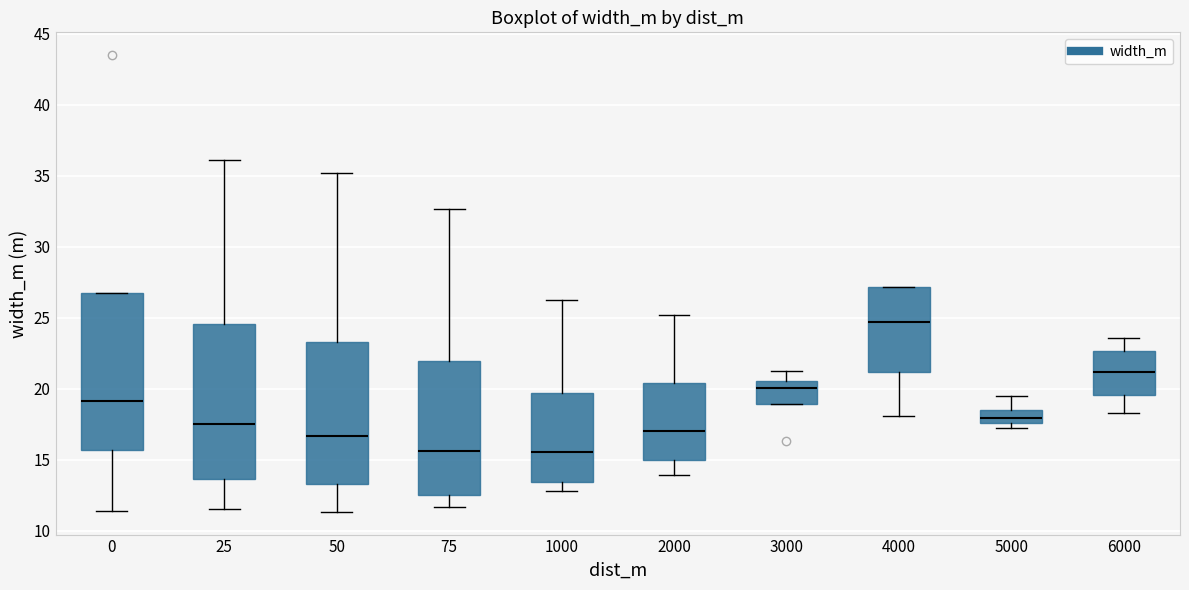

Reading left to right, transcribe this box plot: for each box, give where its median line is, the range the box spans, and where its two whiskers end, as read against the y-axis. The values are not printed on the chart, so give them approximately, as read against the axis.

0: median 19.0, box 15.5 to 26.5, whiskers 11.5 to 26.5
25: median 17.5, box 13.5 to 24.5, whiskers 11.5 to 36.0
50: median 16.5, box 13.5 to 23.5, whiskers 11.5 to 35.0
75: median 15.5, box 12.5 to 22.0, whiskers 11.5 to 32.5
1000: median 15.5, box 13.5 to 19.5, whiskers 13.0 to 26.0
2000: median 17.0, box 15.0 to 20.5, whiskers 14.0 to 25.0
3000: median 20.0, box 19.0 to 20.5, whiskers 19.0 to 21.0
4000: median 24.5, box 21.0 to 27.0, whiskers 18.0 to 27.0
5000: median 18.0, box 17.5 to 18.5, whiskers 17.0 to 19.5
6000: median 21.0, box 19.5 to 22.5, whiskers 18.5 to 23.5